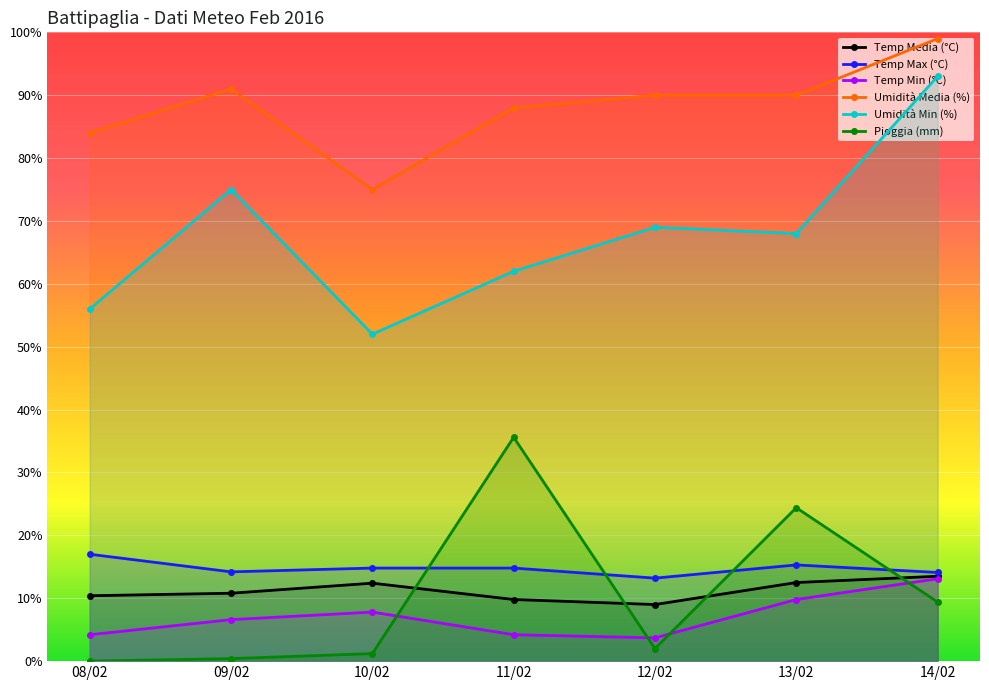

What is the maximum value shown in the chart?

99.0